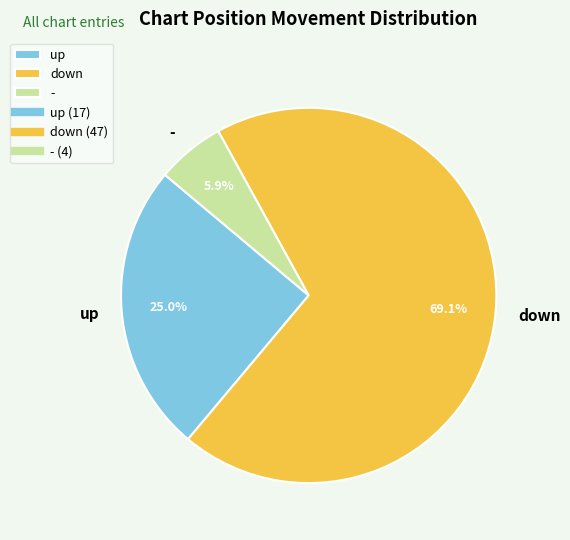

How much of the chart is everything except -?

94.1%